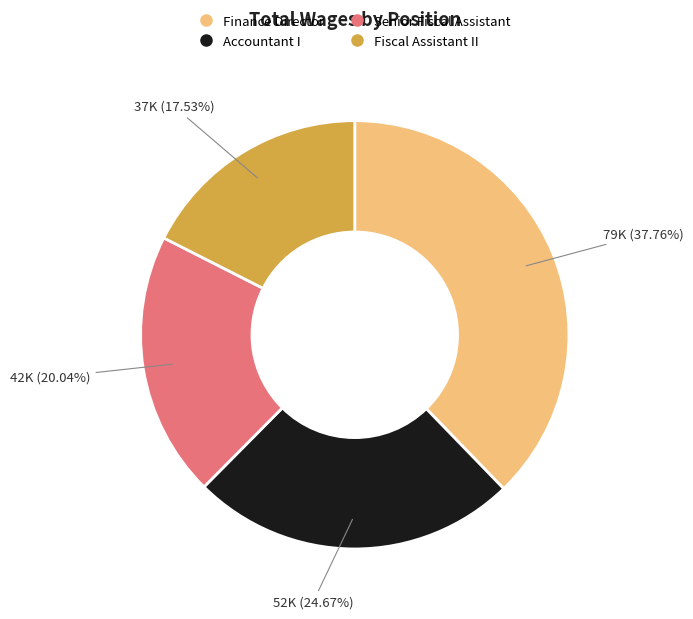

To the nearest percent, what is the combined percentage of Fiscal Assistant II and Finance Director?

55%